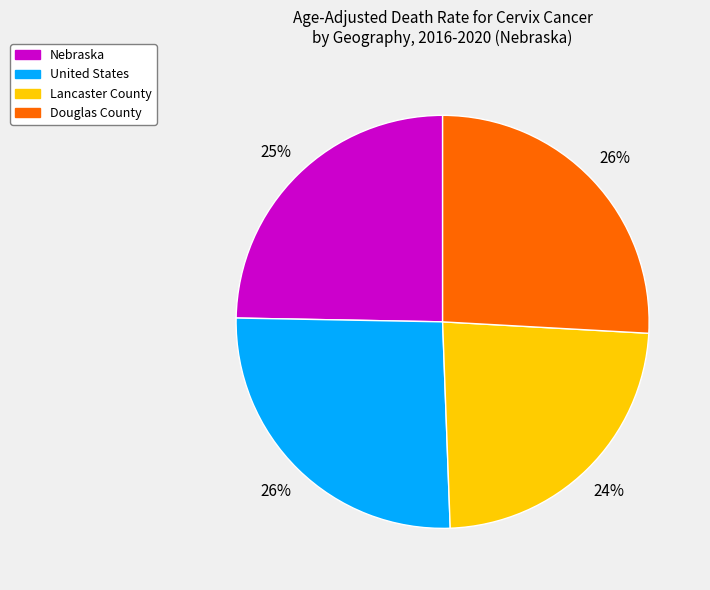

Between Lancaster County and United States, which is larger?

United States